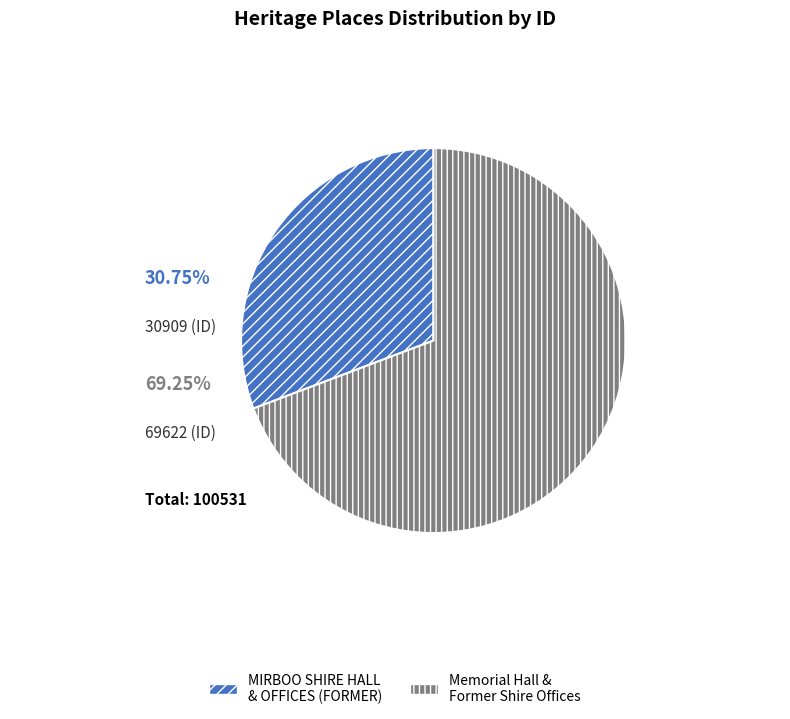

Between Memorial Hall & Former Shire Offices and MIRBOO SHIRE HALL & OFFICES (FORMER), which is larger?

Memorial Hall & Former Shire Offices